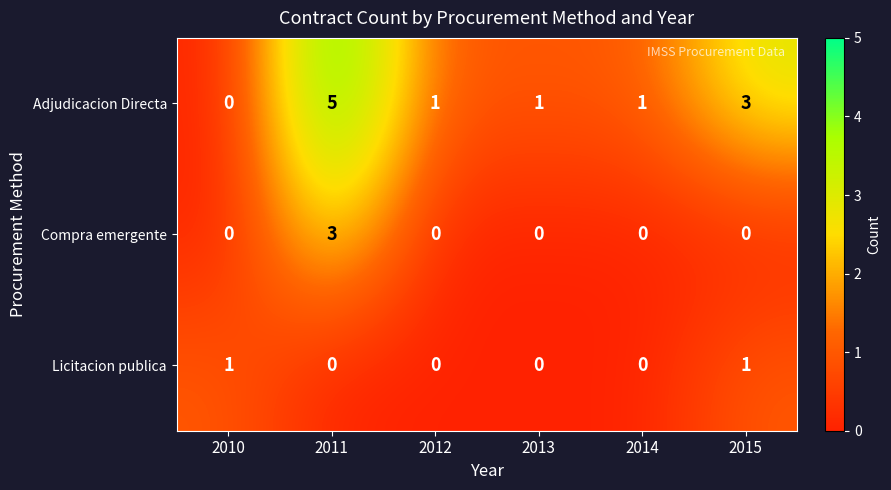

Reading left to right, list all the values displayed in this chart.

Adjudicacion Directa: 2010=0	2011=5	2012=1	2013=1	2014=1	2015=3
Compra emergente: 2010=0	2011=3	2012=0	2013=0	2014=0	2015=0
Licitacion publica: 2010=1	2011=0	2012=0	2013=0	2014=0	2015=1